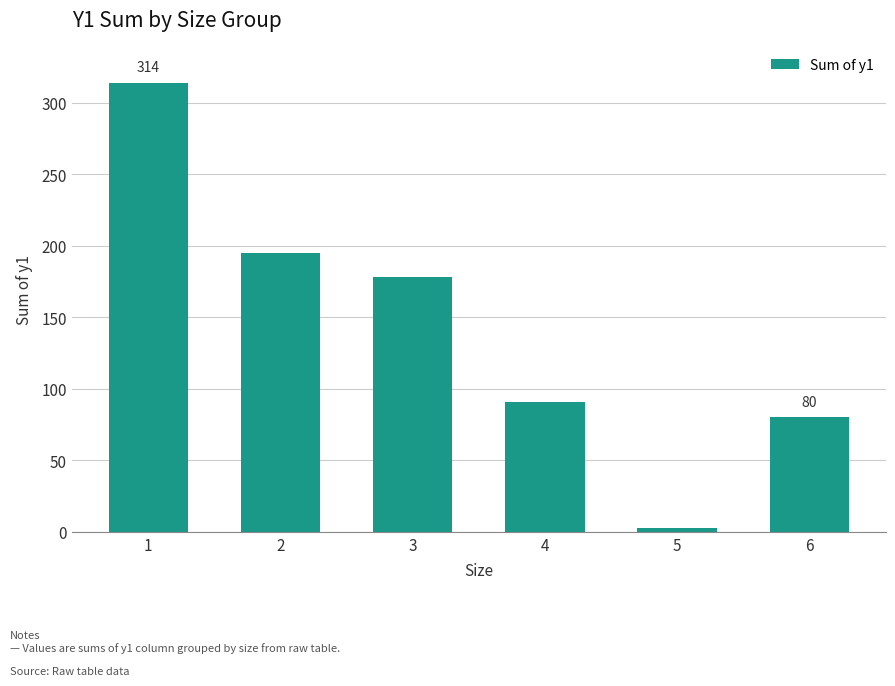

What is the maximum value shown in the chart?

314